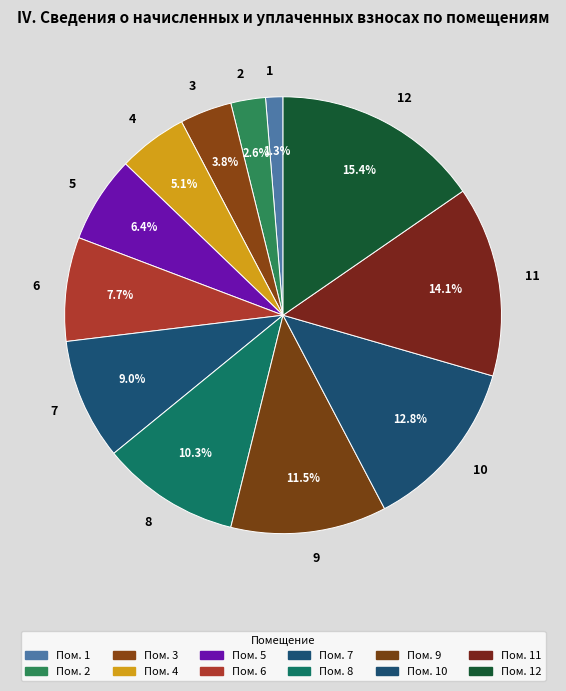

Does any single category account for the majority?

No